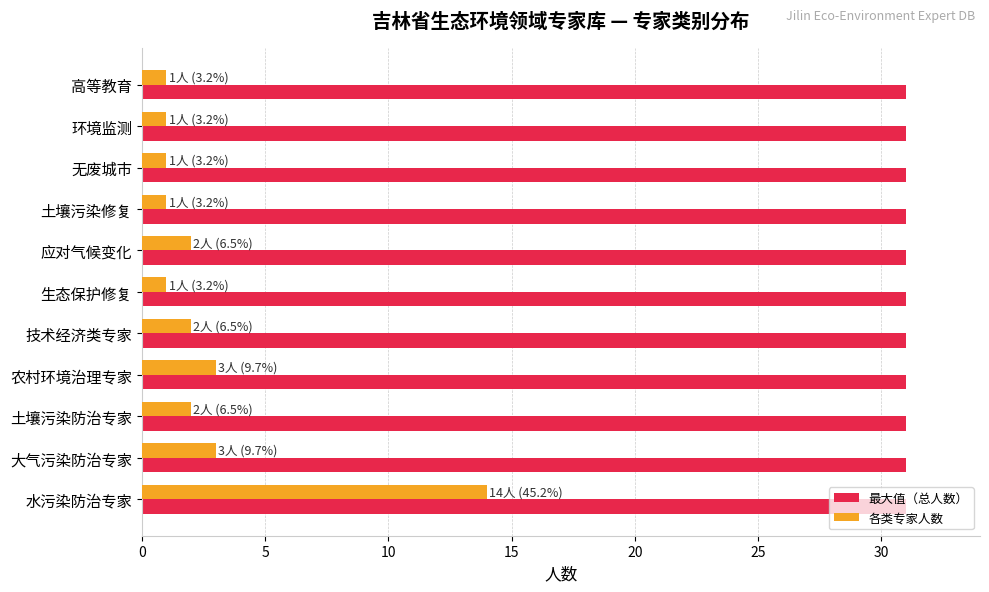

Rank the series by their average value, from highest to lowest.

最大值（总人数）, 各类专家人数